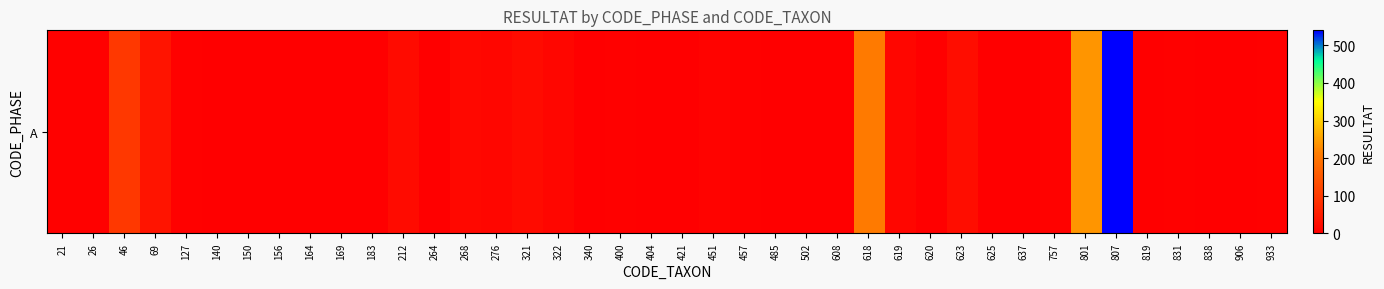

What is the ratio of the value at 21 to the value at 127?

0.8